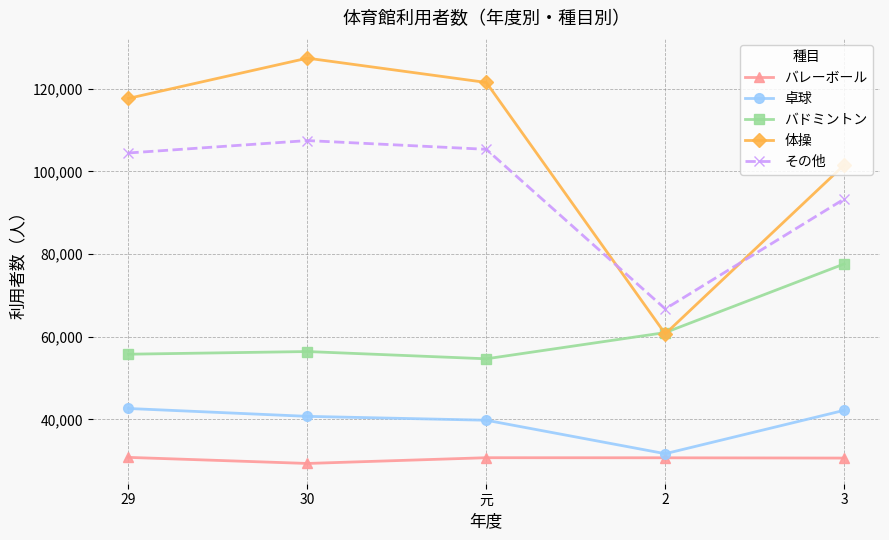

True or false: バレーボール and 卓球 cross at least once.

False